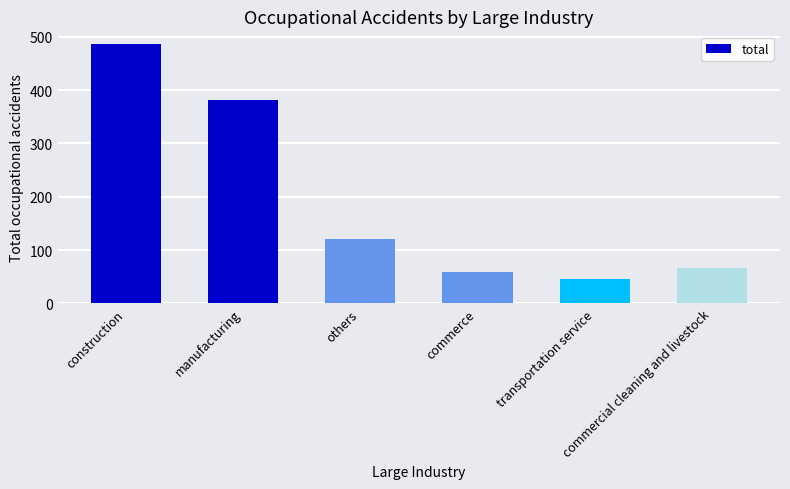

Read the value at commercial cleaning and livestock.

67